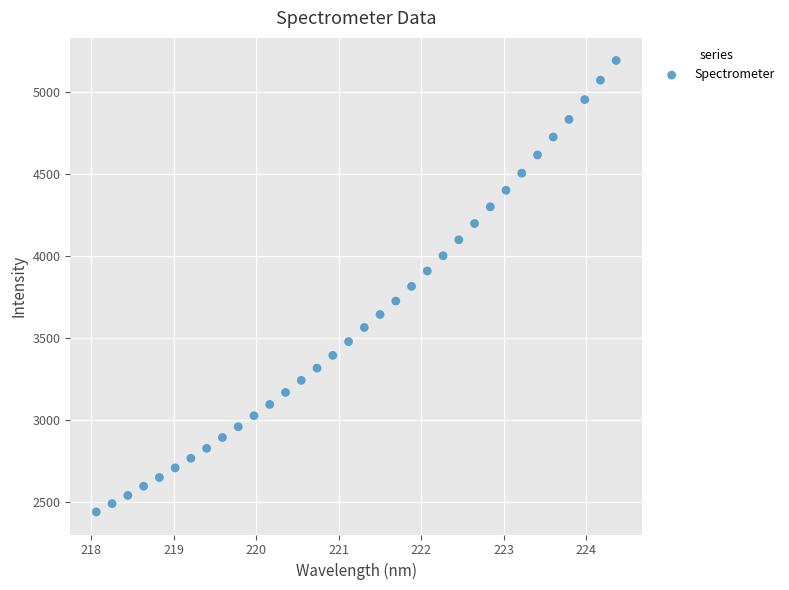

What is the range of Y values (max minus min)?

2752.8